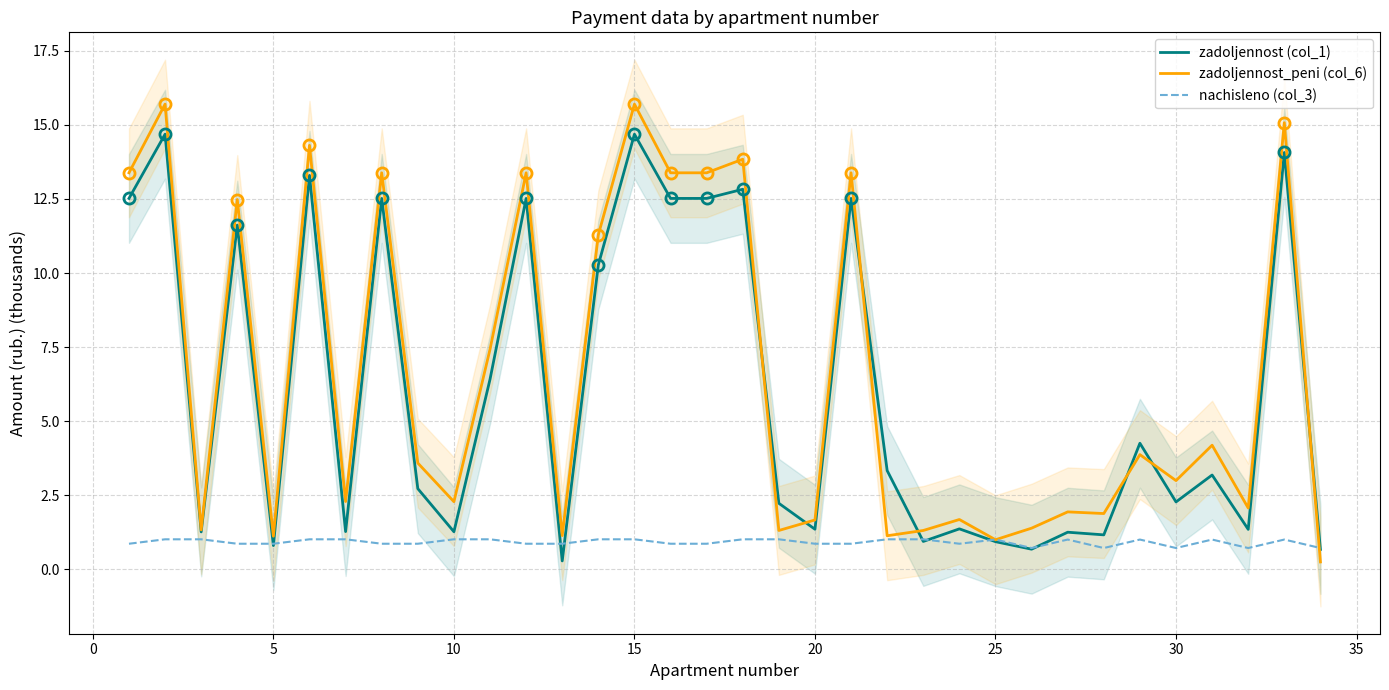

The value of zadoljennost (col_1) at 20 is 1.4. True or false?

True